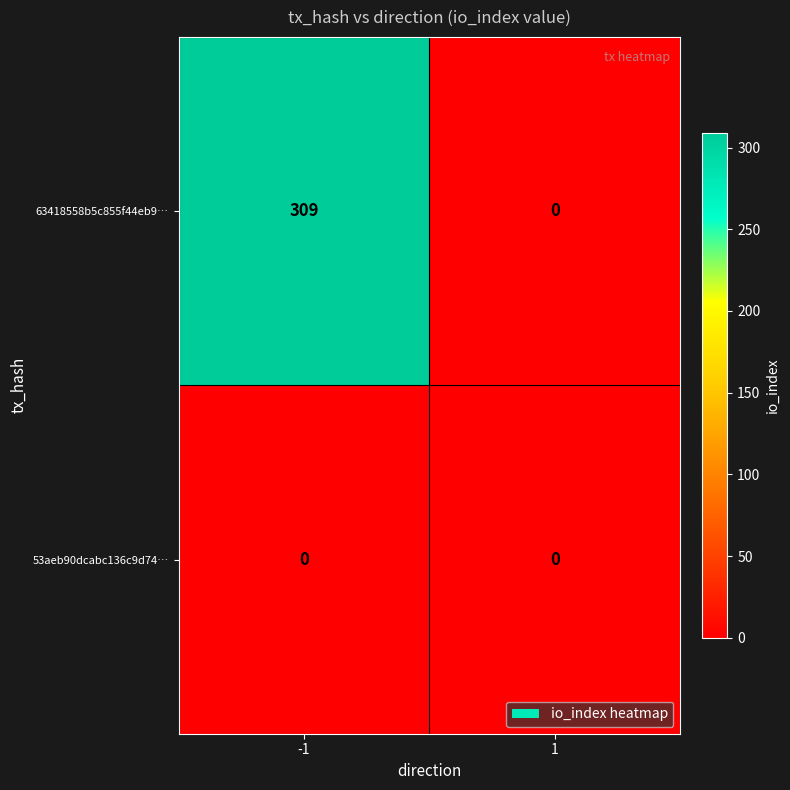

Which series has the largest total across all categories?

63418558b5c855f44eb9…